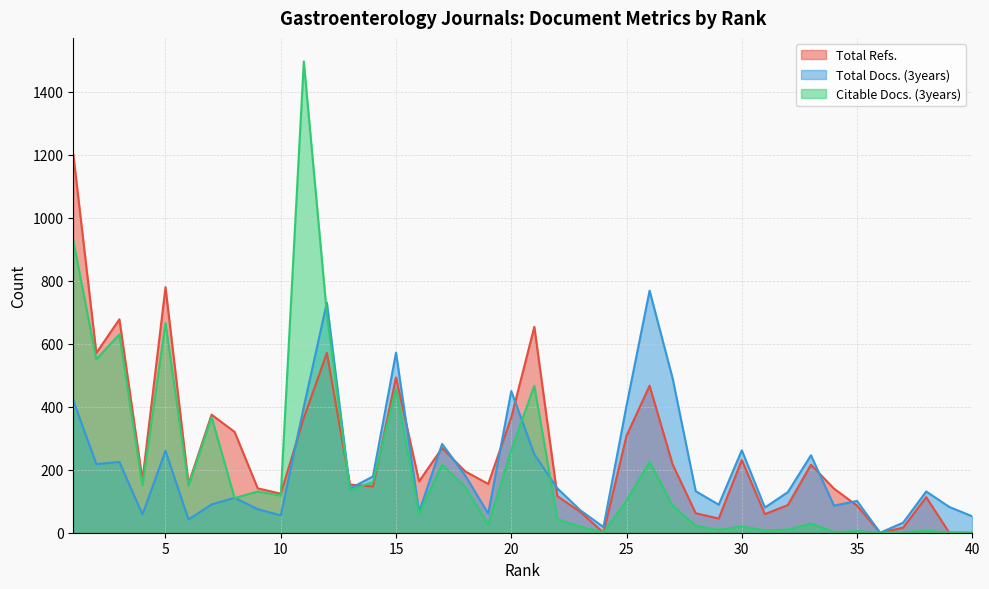

At 30, list the series in order from largest to smallest.

Total Docs. (3years), Total Refs., Citable Docs. (3years)